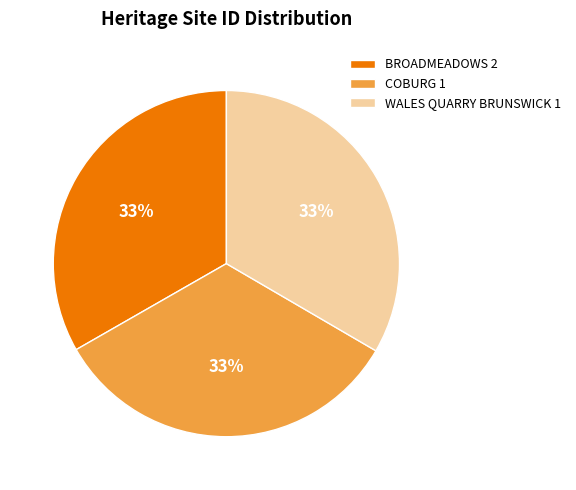

Combined, do WALES QUARRY BRUNSWICK 1 and COBURG 1 account for over 50%?

Yes